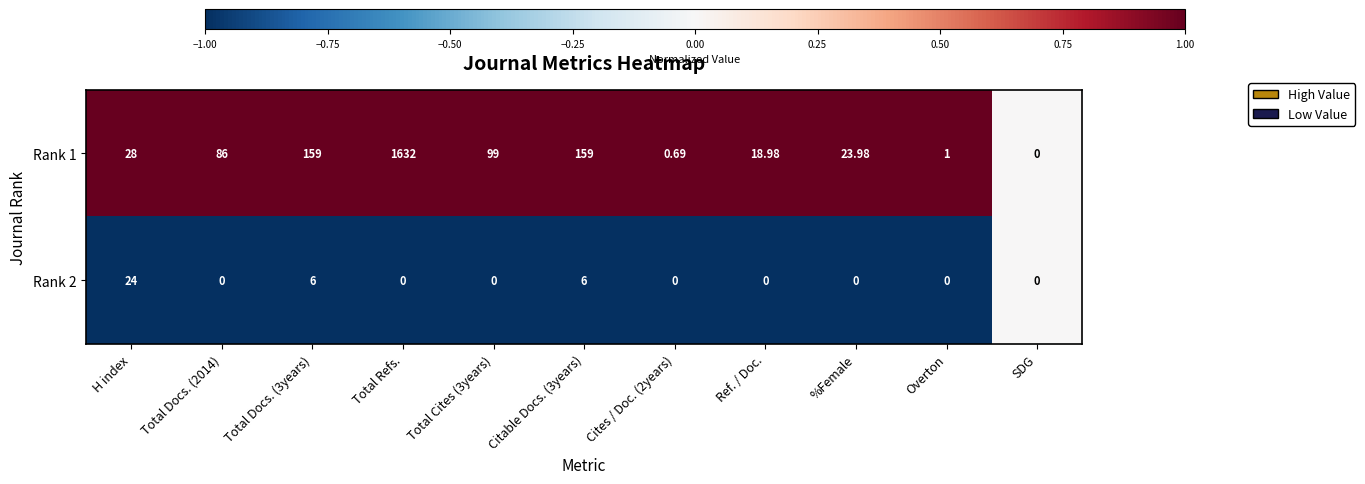

Is the value of Rank 1 at Total Cites (3years) greater than the value of Rank 2 at Total Cites (3years)?

Yes